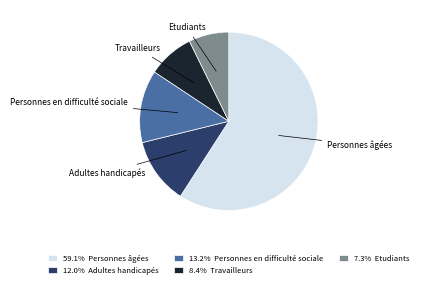

What is the ratio of the value at Adultes handicapés to the value at Personnes en difficulté sociale?

0.9